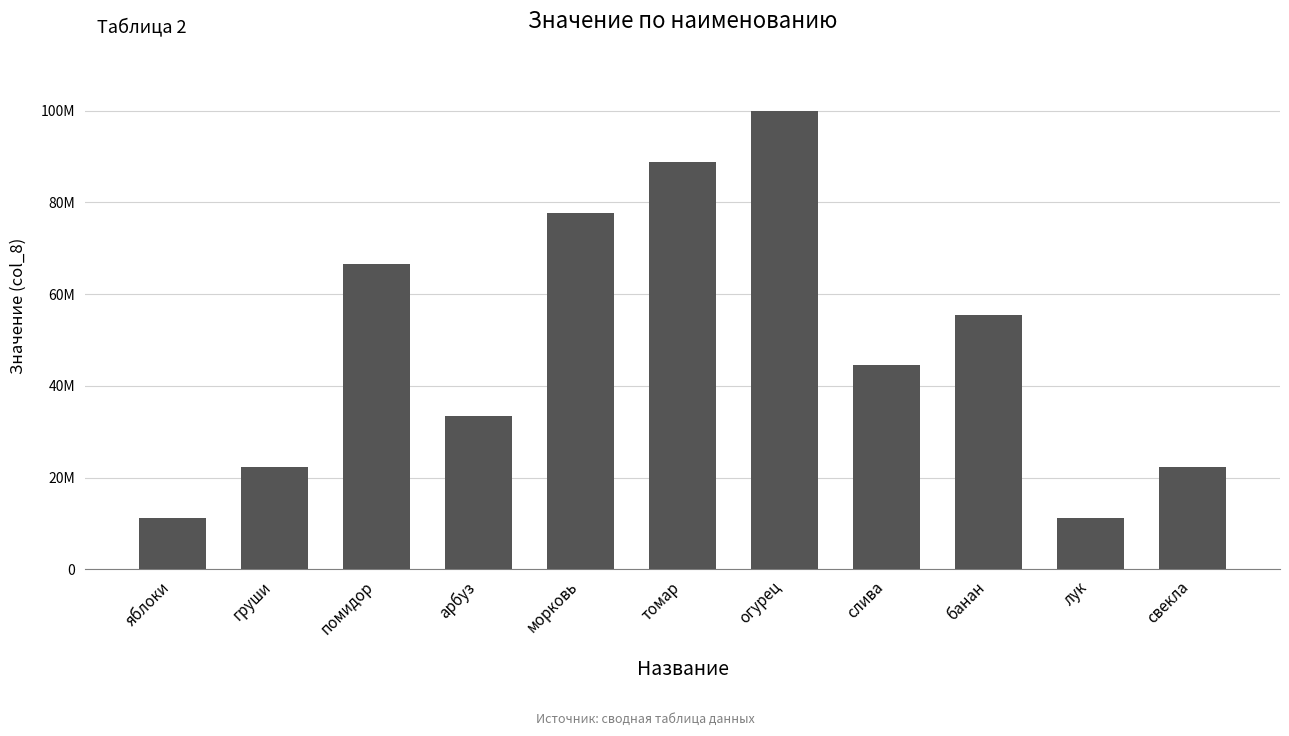

Reading left to right, list all the values displayed in this chart.

11111111	22222222	66666666	33333333	77777777	88888888	99999999	44444444	55555555	11112222	22223333